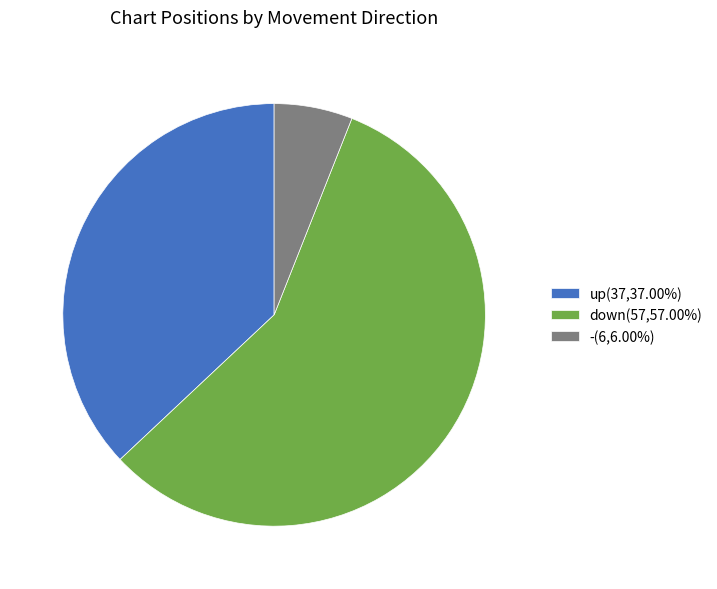

Combined, do -(6,6.00%) and down(57,57.00%) account for over 50%?

Yes